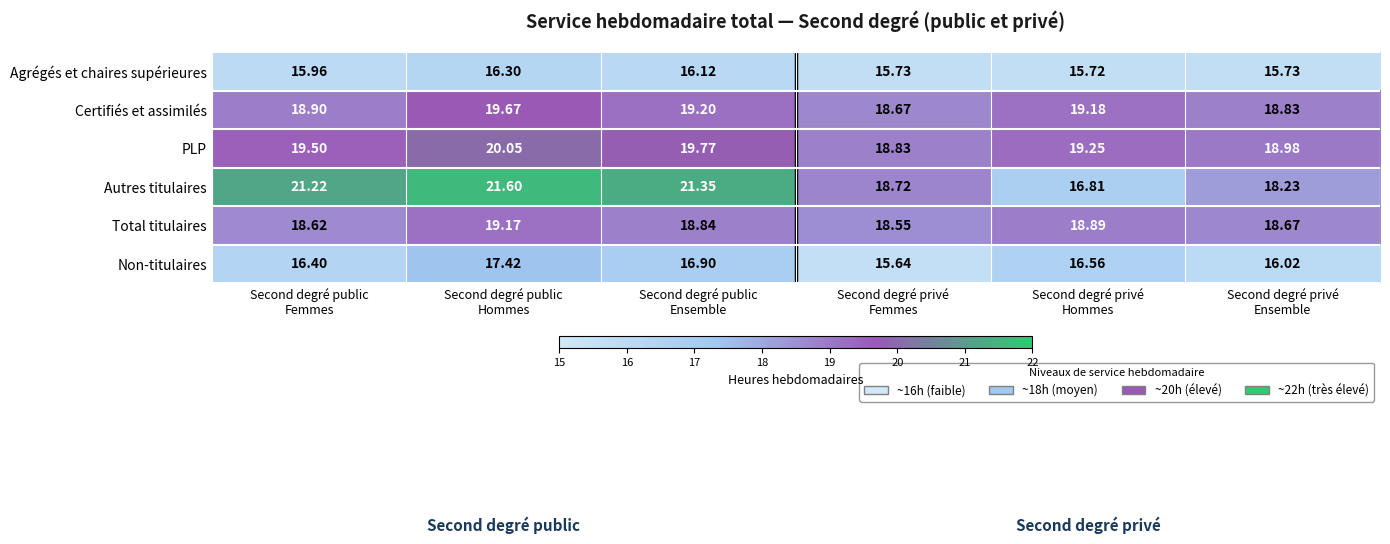

Which series has the largest total across all categories?

Autres titulaires